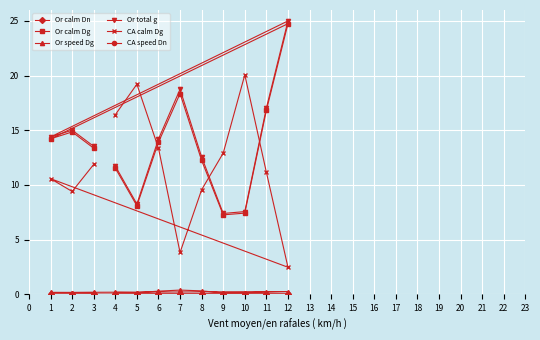

At which category is the sum across all series the highest?

12